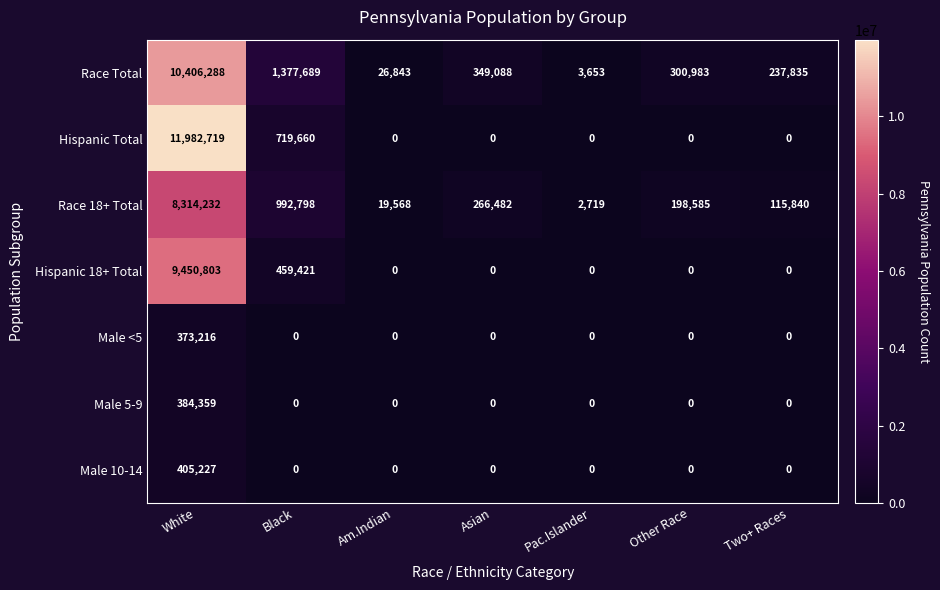

List the series in order of their peak value, lowest first.

Male <5, Male 5-9, Male 10-14, Race 18+ Total, Hispanic 18+ Total, Race Total, Hispanic Total